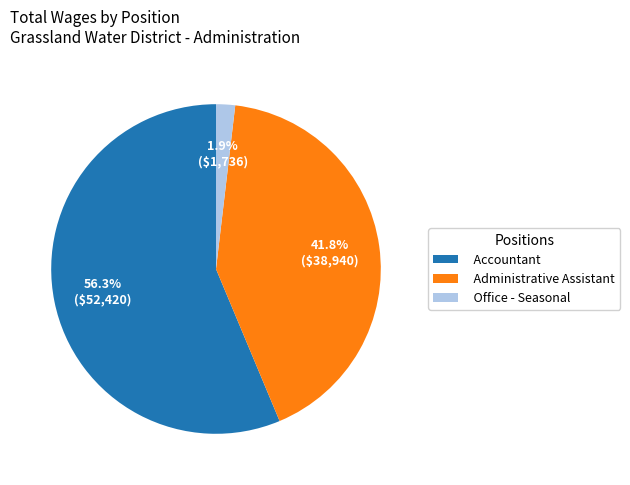

To the nearest percent, what is the difference between the Office - Seasonal and Administrative Assistant slice percentages?

40%